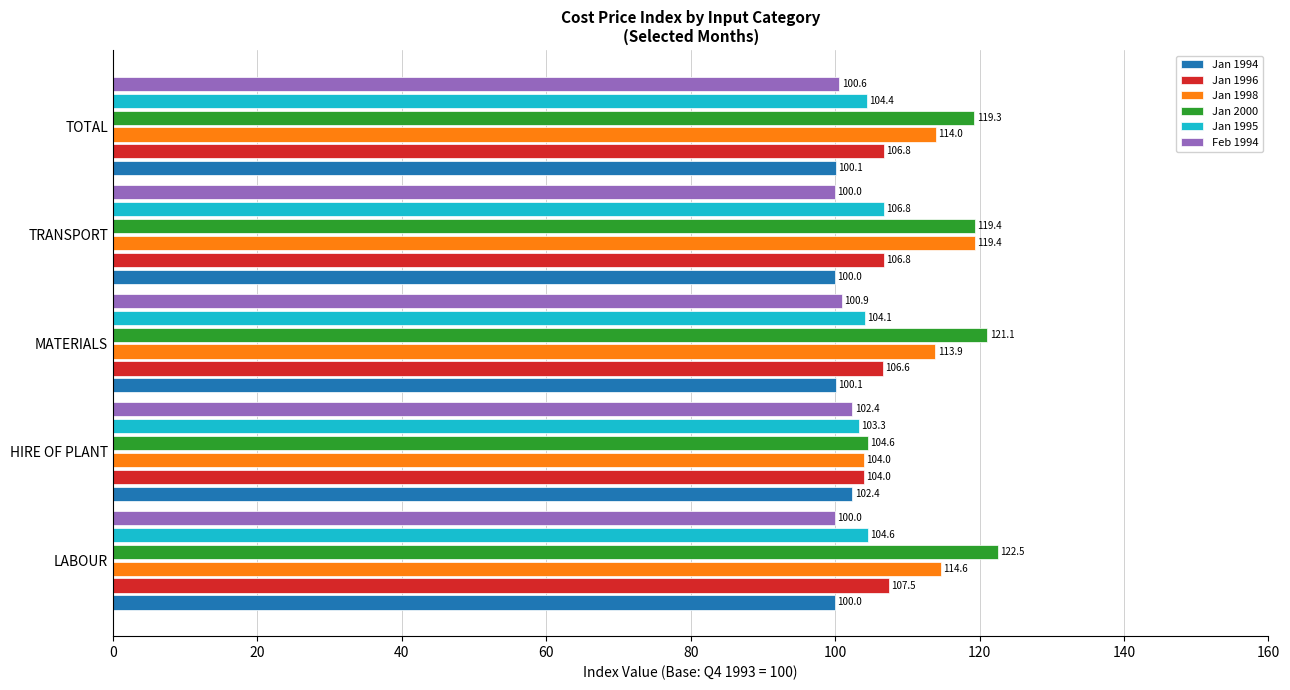

Which series has the widest spread of values?

Jan 2000